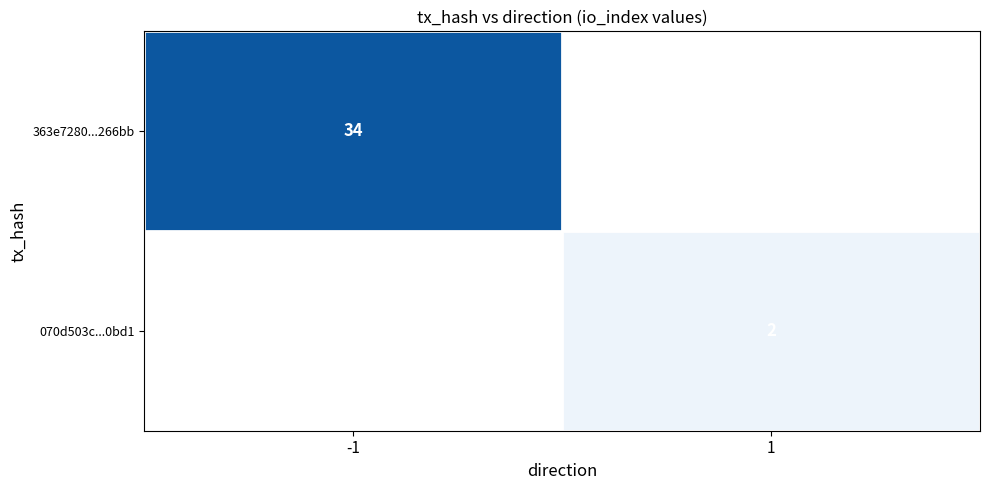

The 363e7280...266bb series shows 18.9 at -1. True or false?

False